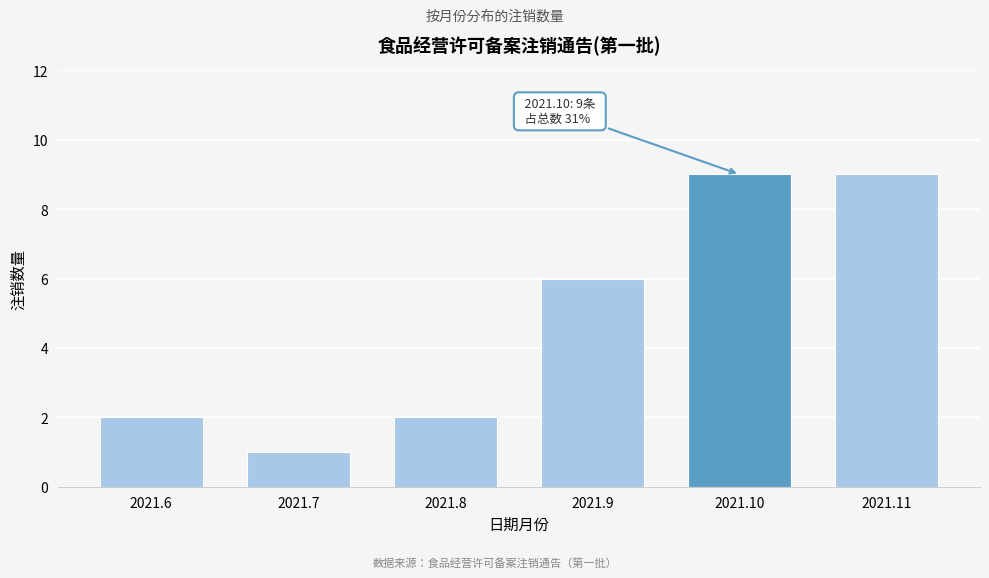

Reading right to left, extract all data points from this chart.

9	9	6	2	1	2